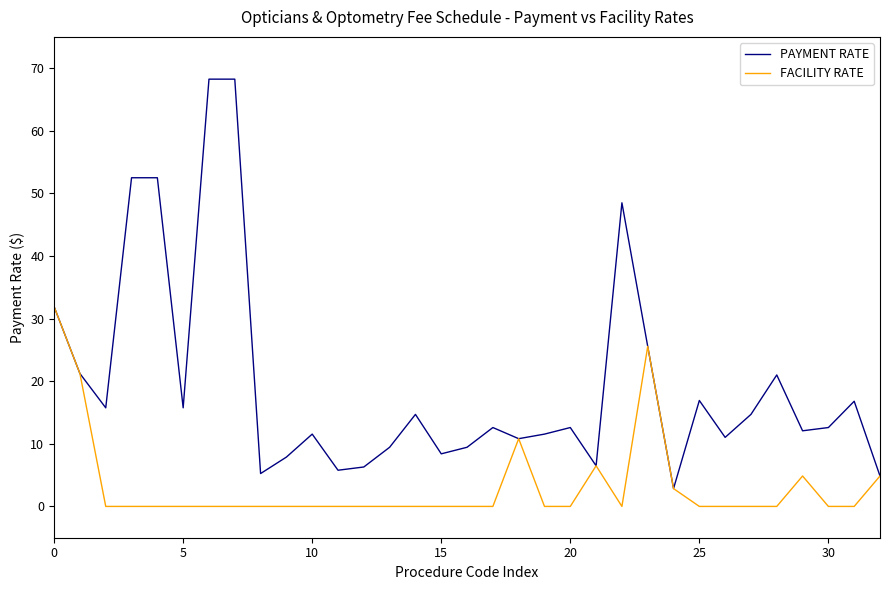

What is the maximum value for FACILITY RATE?

31.9